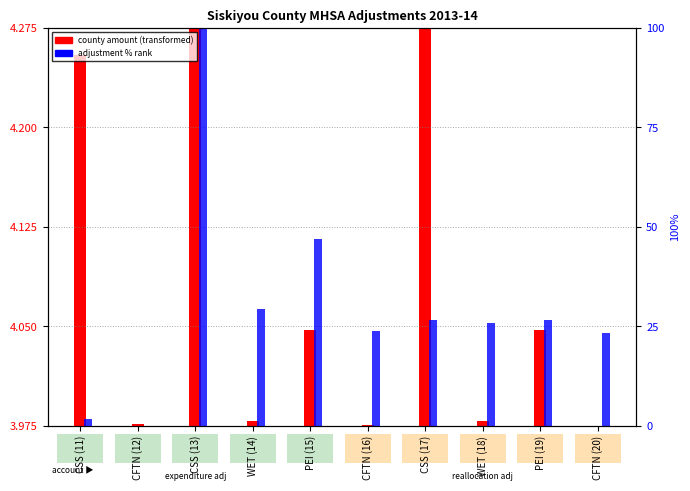

Reading left to right, transcribe all the data shown in this chart.

county amount (transformed): CSS (11)=0.3	CFTN (12)=0.0	CSS (13)=0.3	WET (14)=0.0	PEI (15)=0.1	CFTN (16)=0.0	CSS (17)=0.3	WET (18)=0.0	PEI (19)=0.1	CFTN (20)=0.0
adjustment % rank: CSS (11)=1.5	CFTN (12)=0.0	CSS (13)=100.0	WET (14)=29.4	PEI (15)=46.9	CFTN (16)=23.8	CSS (17)=26.7	WET (18)=25.7	PEI (19)=26.4	CFTN (20)=23.3